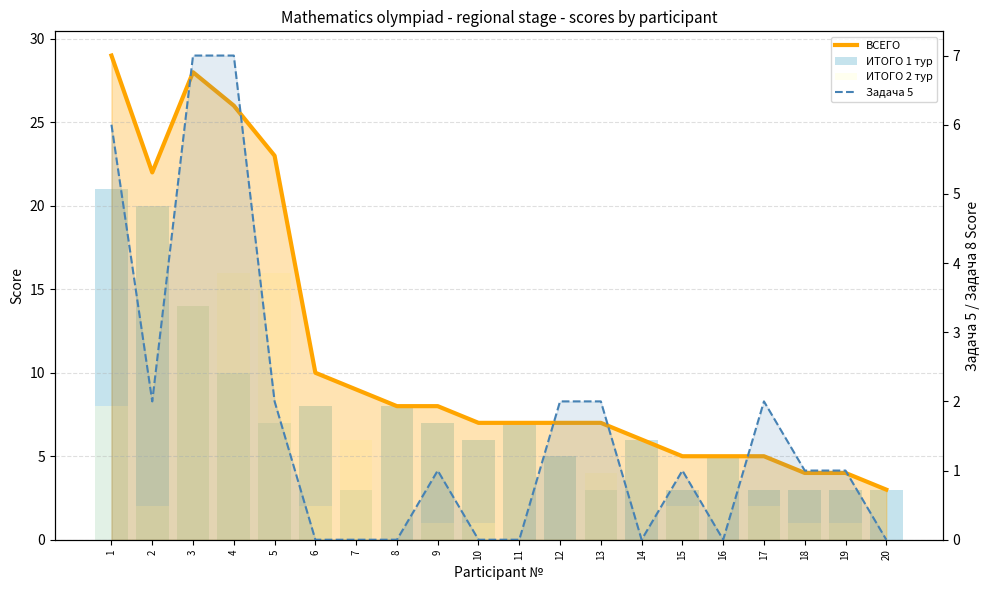

What value does the ВСЕГО series have at 17?

5